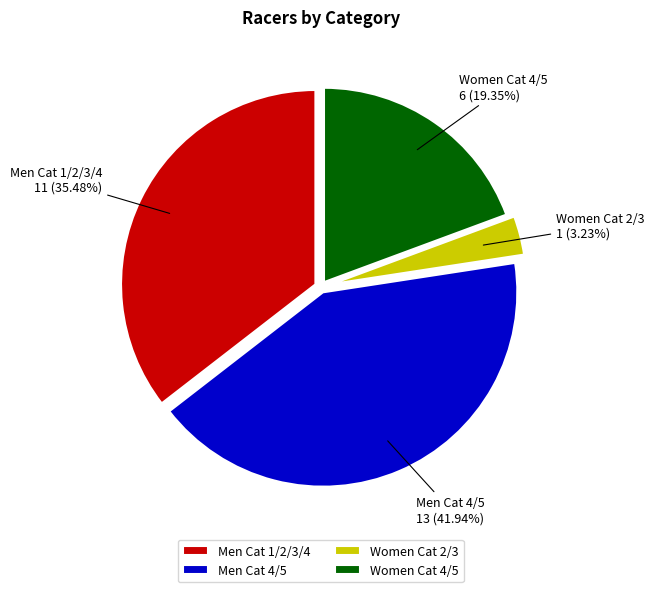

What is the ratio of the value at Men Cat 1/2/3/4 to the value at Women Cat 2/3?

11.0